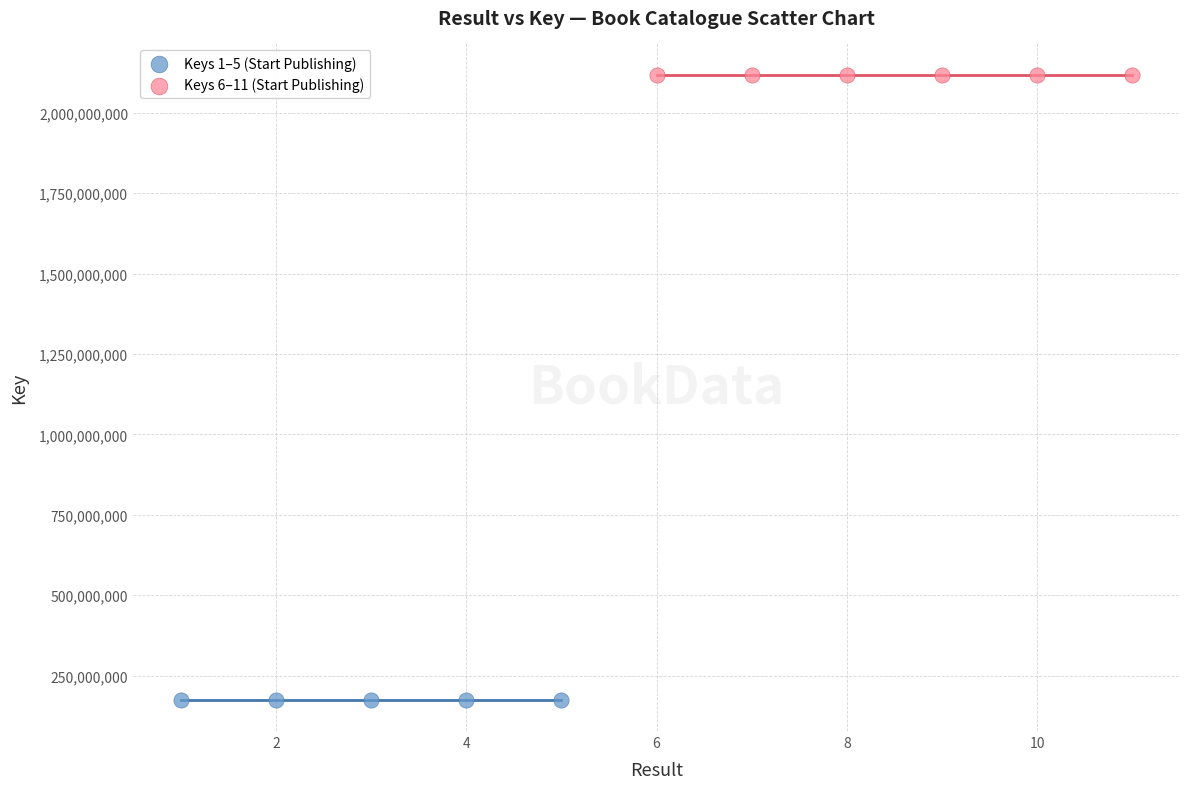

Which series reaches the maximum Y coordinate?

Keys 6–11 (Start Publishing)